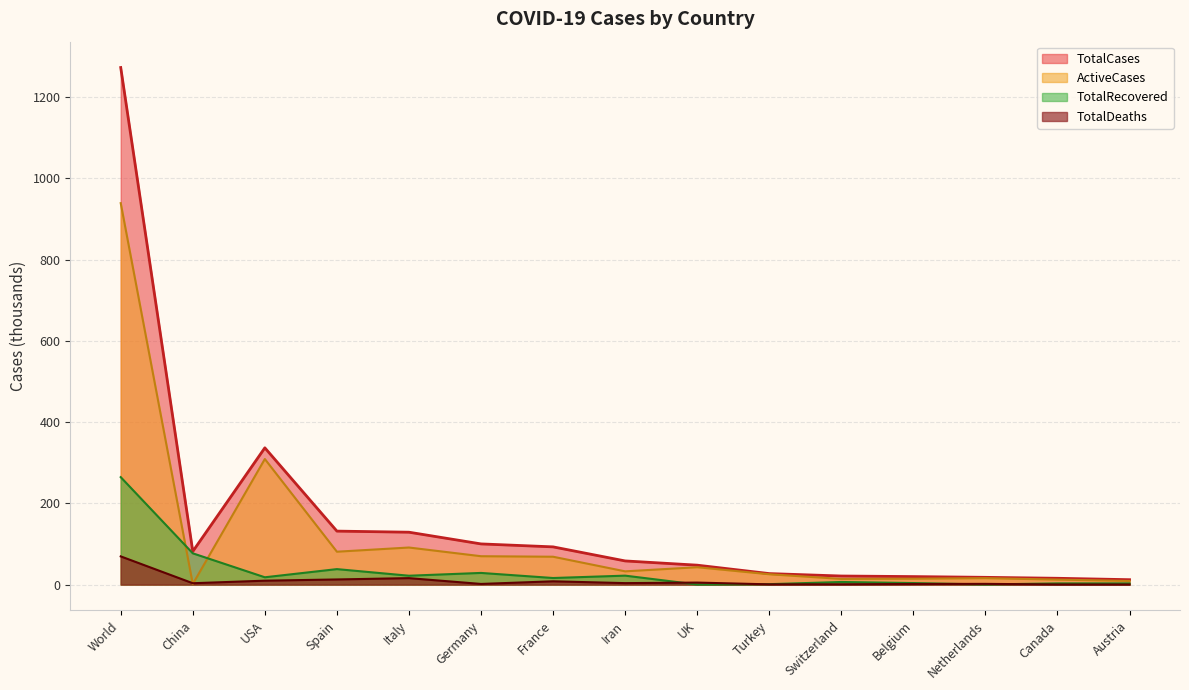

What is the sum of the TotalRecovered values at Switzerland and Germany?

35.1